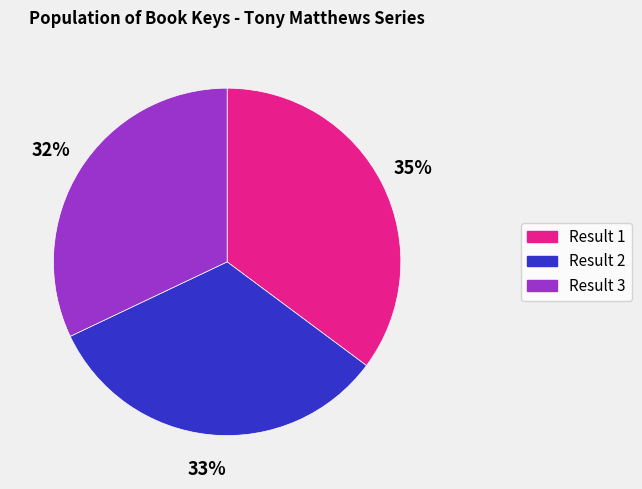

What is the ratio of the value at Result 2 to the value at Result 1?

0.9